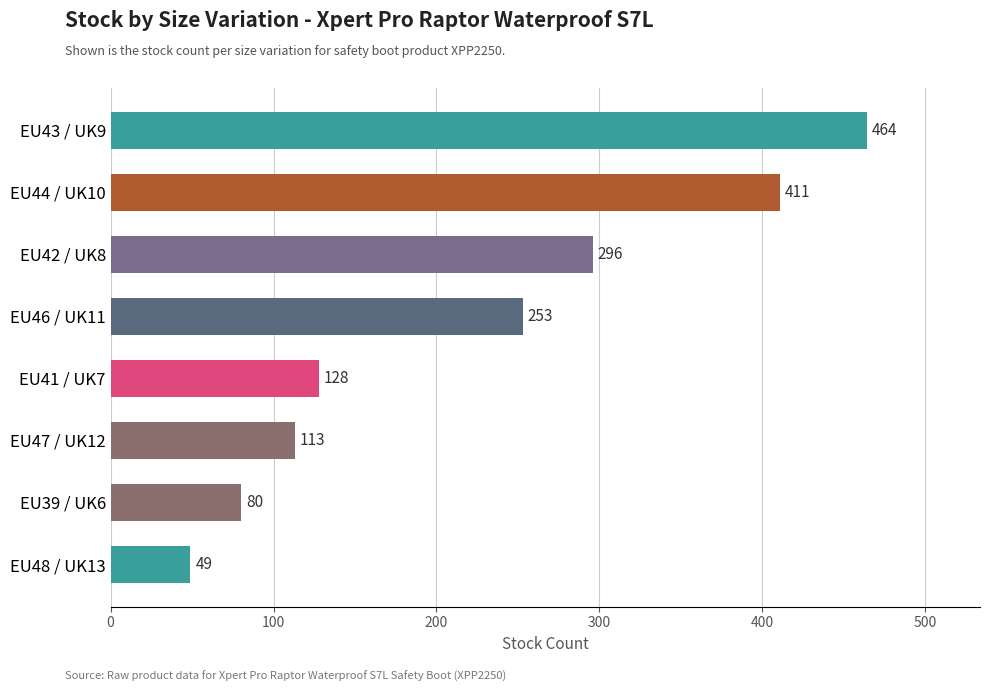

Does the chart contain stacked bars?

No